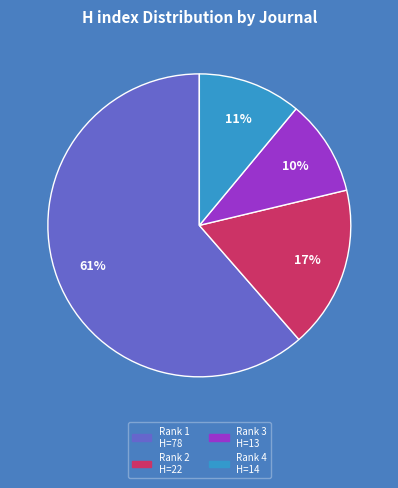

To the nearest percent, what is the average slice percentage?

25%